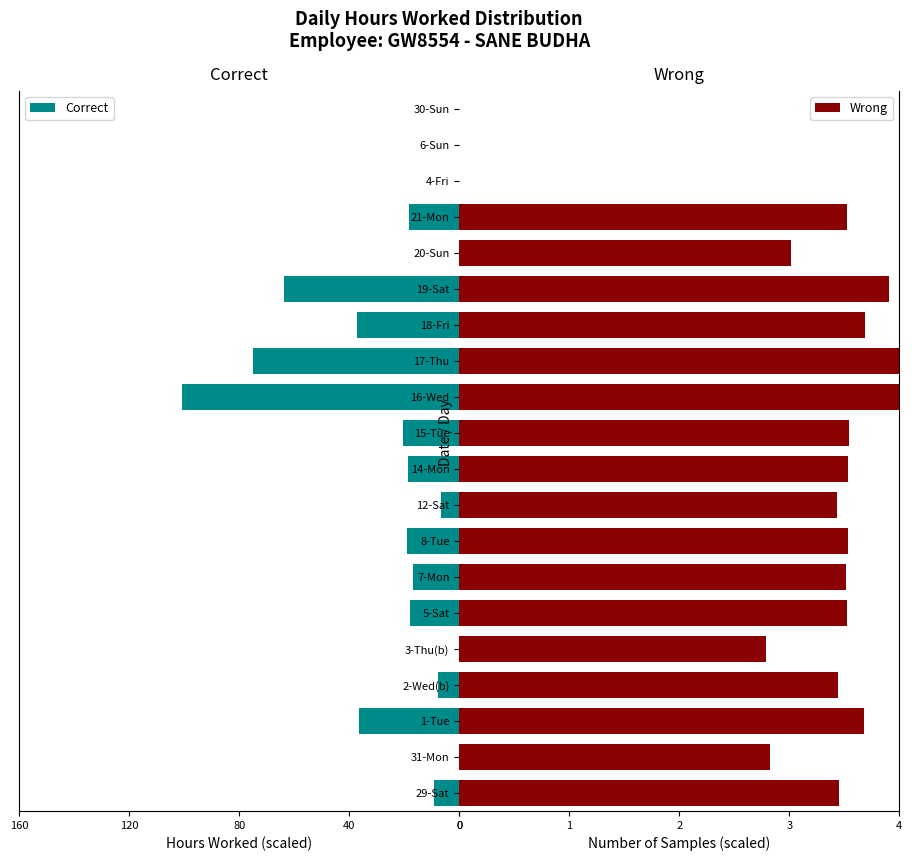

Rank the series by their average value, from highest to lowest.

Correct, Wrong